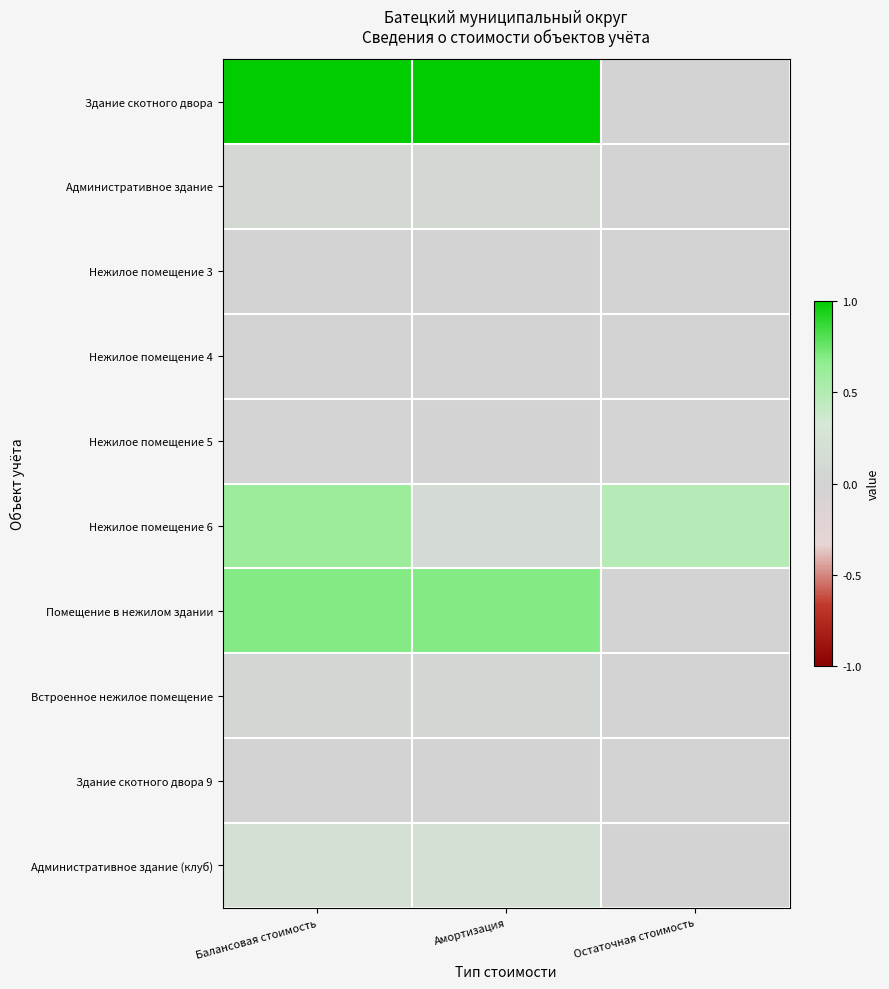

How many categories are shown in the chart?

3